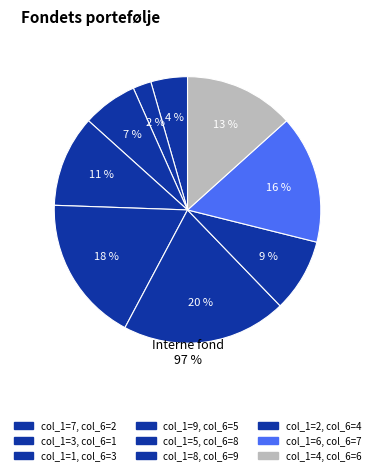

Approximately how many times larger is the value at 1 compared to 3?

3.0